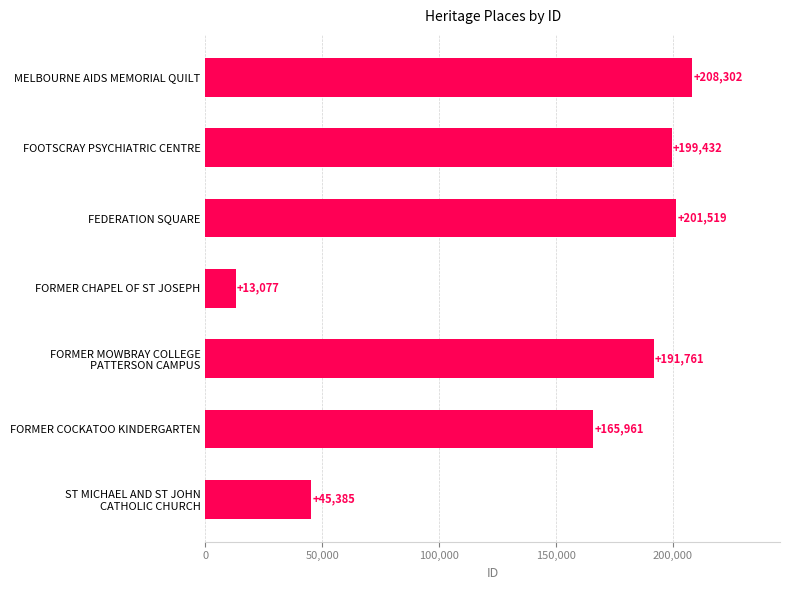

What is the difference between the second highest and minimum values?

188442